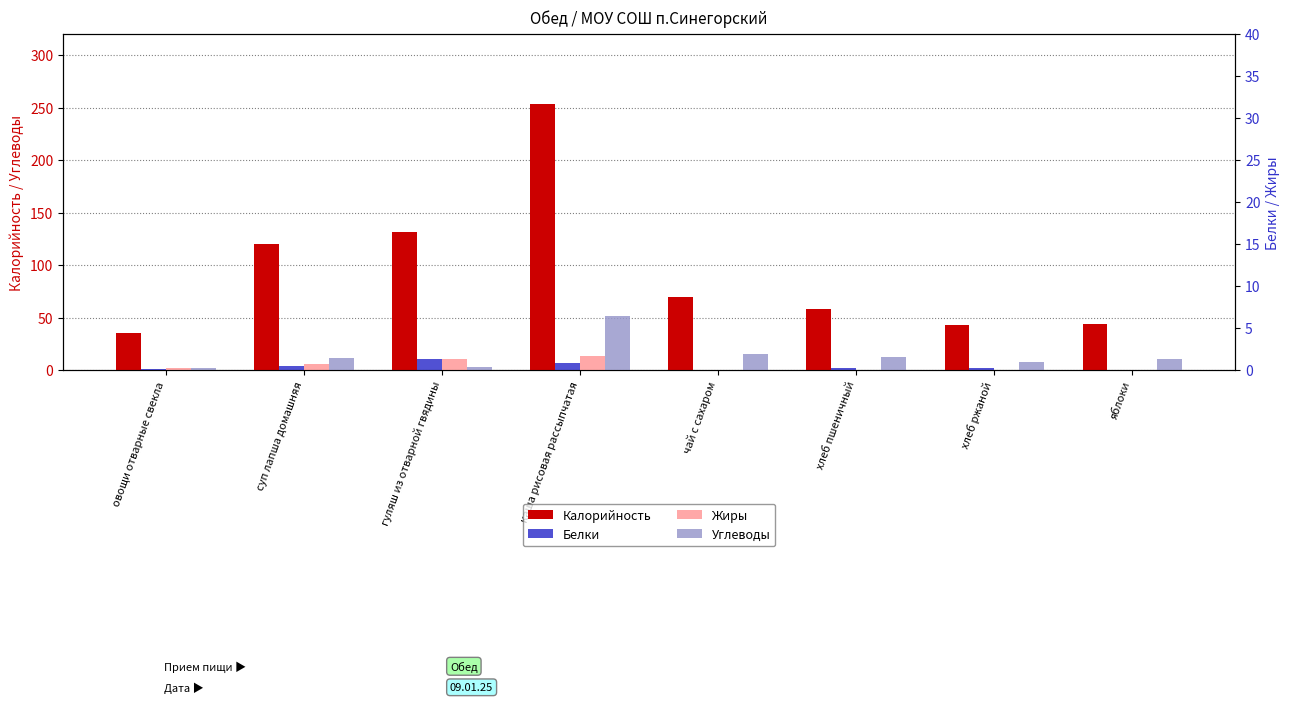

Which category has the lowest value in the Белки series?

чай с сахаром